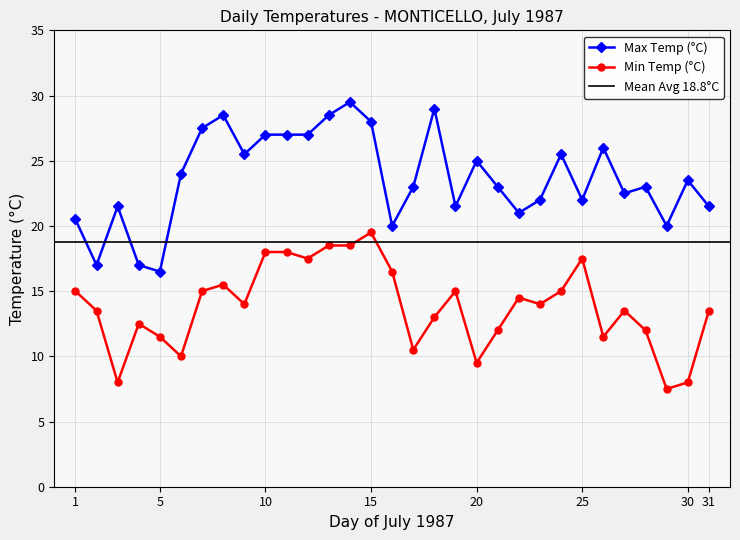

Rank the series by their maximum value, from lowest to highest.

Min Temp (°C), Max Temp (°C)